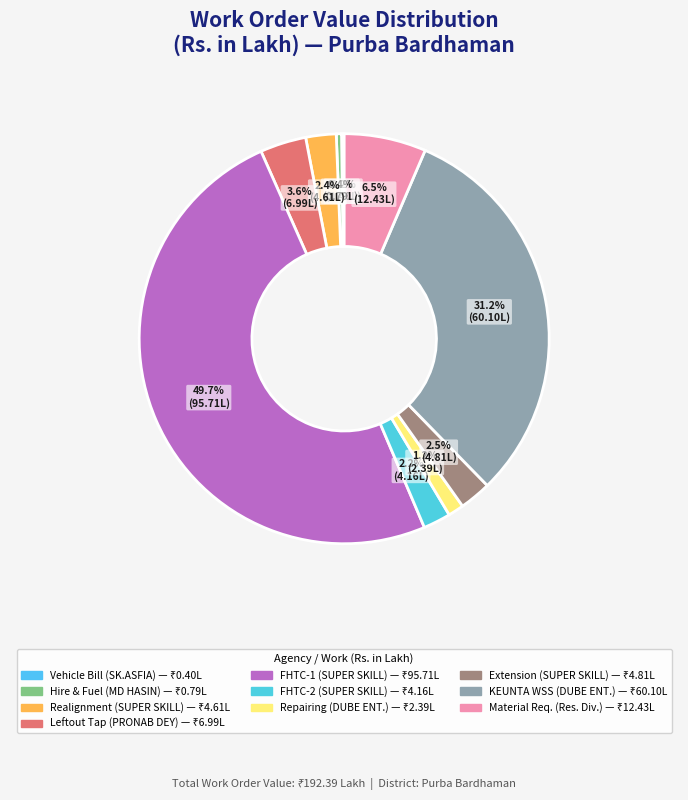

Rank the categories by value from lowest to highest.

Vehicle bill (SK.ASFIA), Hire & fuel charges (MD HASIN), Repairing concrete (DUBE ENTERPRISE), FHTC Providing 2 (SUPER SKILL), Realignment & culvert (SUPER SKILL), Extension pipeline (SUPER SKILL), Leftout tap connection (PRONAB KUMAR DEY), Material Requisition (Resource Division), KEUNTA Water Supply (DUBE ENTERPRISE), FHTC Providing 1 (SUPER SKILL)